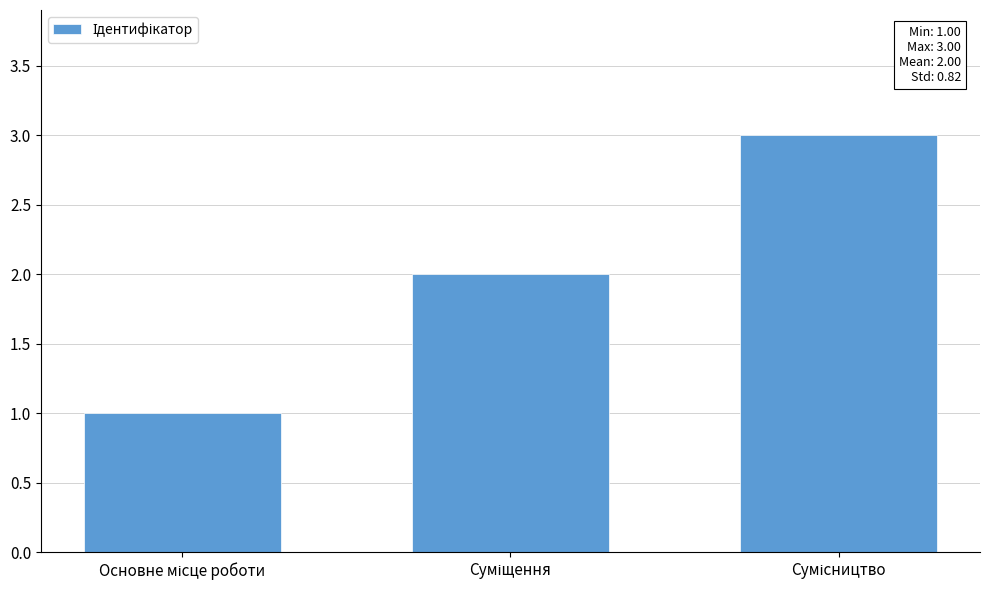

Reading left to right, transcribe all the data shown in this chart.

1	2	3